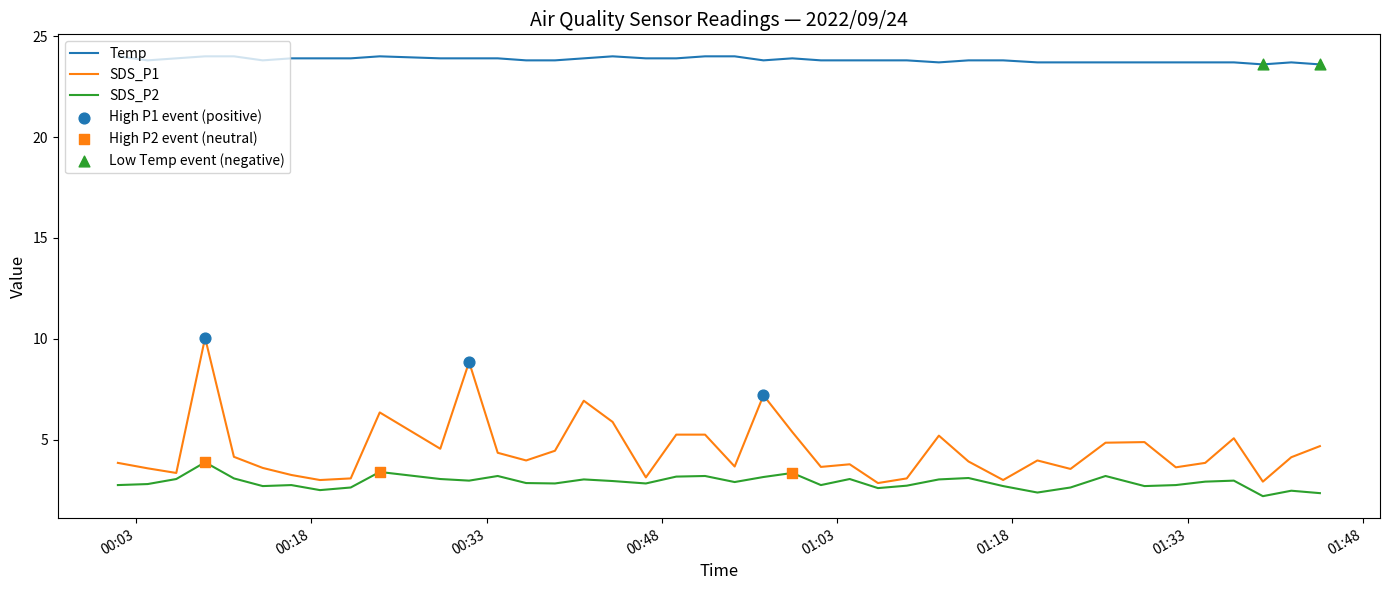

True or false: Temp and SDS_P1 intersect in this chart.

False